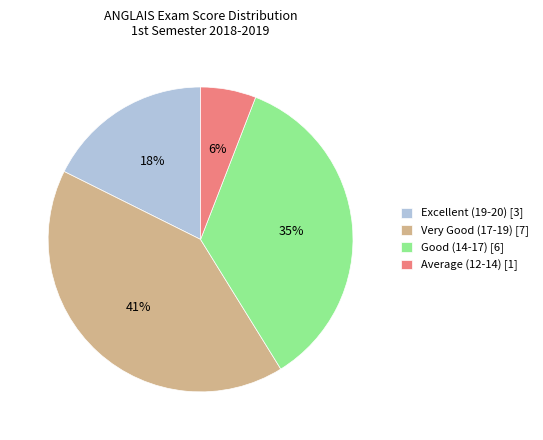

To the nearest percent, what percentage of the pie is Very Good (17-19) [7]?

41%